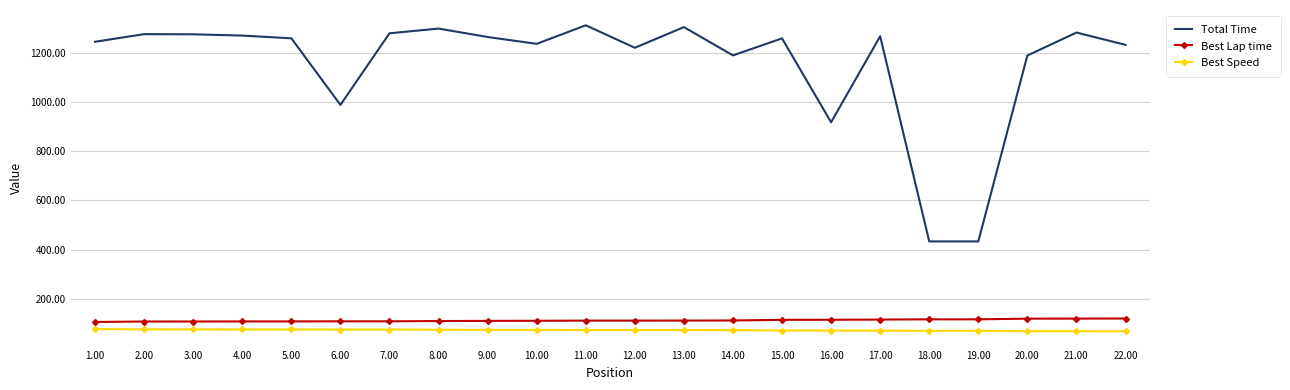

True or false: Best Speed and Total Time intersect in this chart.

False